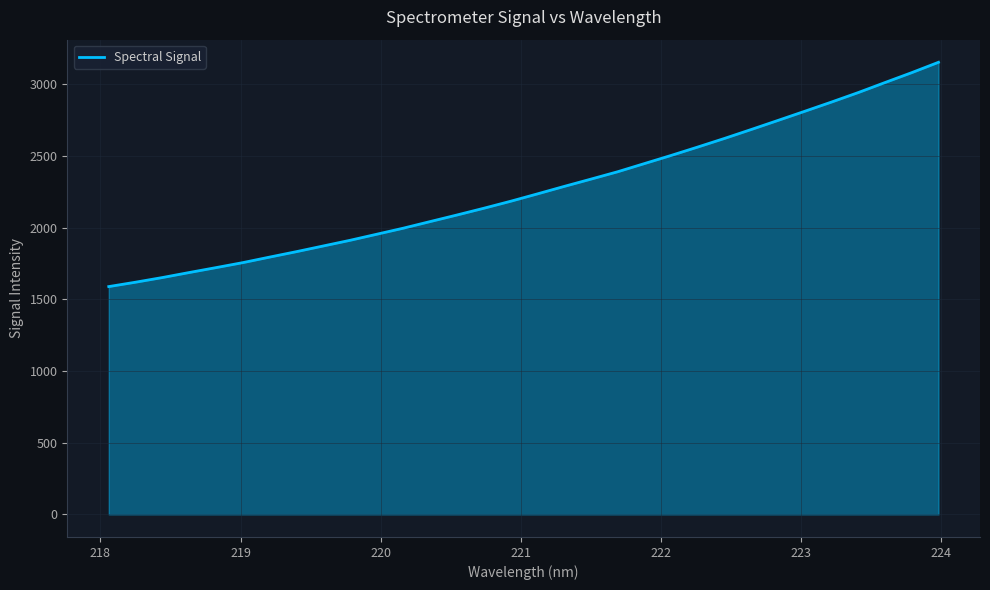

What is the greatest value displayed?

3153.0